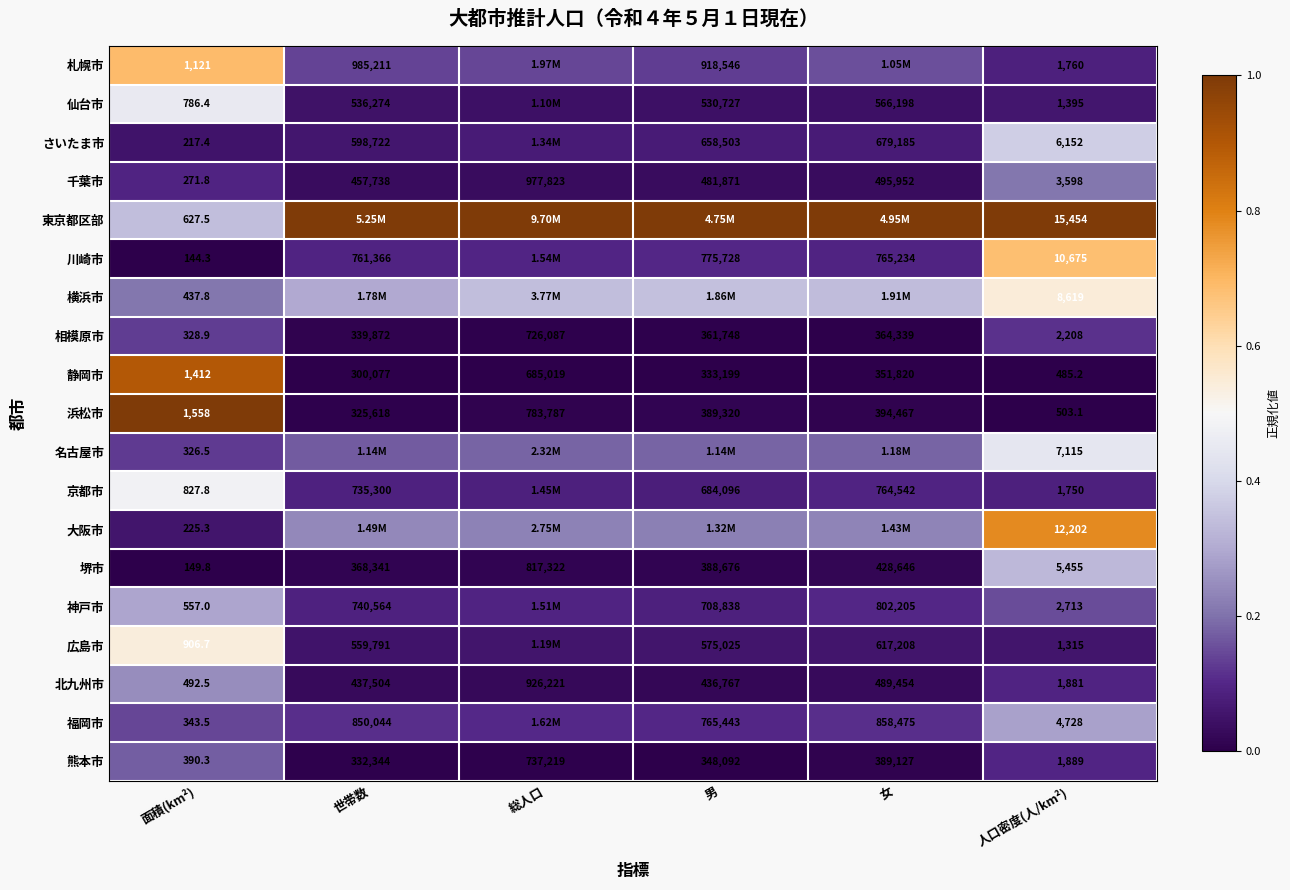

Rank the series at 人口密度(人/km²) from highest to lowest value.

東京都区部, 大阪市, 川崎市, 横浜市, 名古屋市, さいたま市, 堺市, 福岡市, 千葉市, 神戸市, 相模原市, 熊本市, 北九州市, 札幌市, 京都市, 仙台市, 広島市, 浜松市, 静岡市